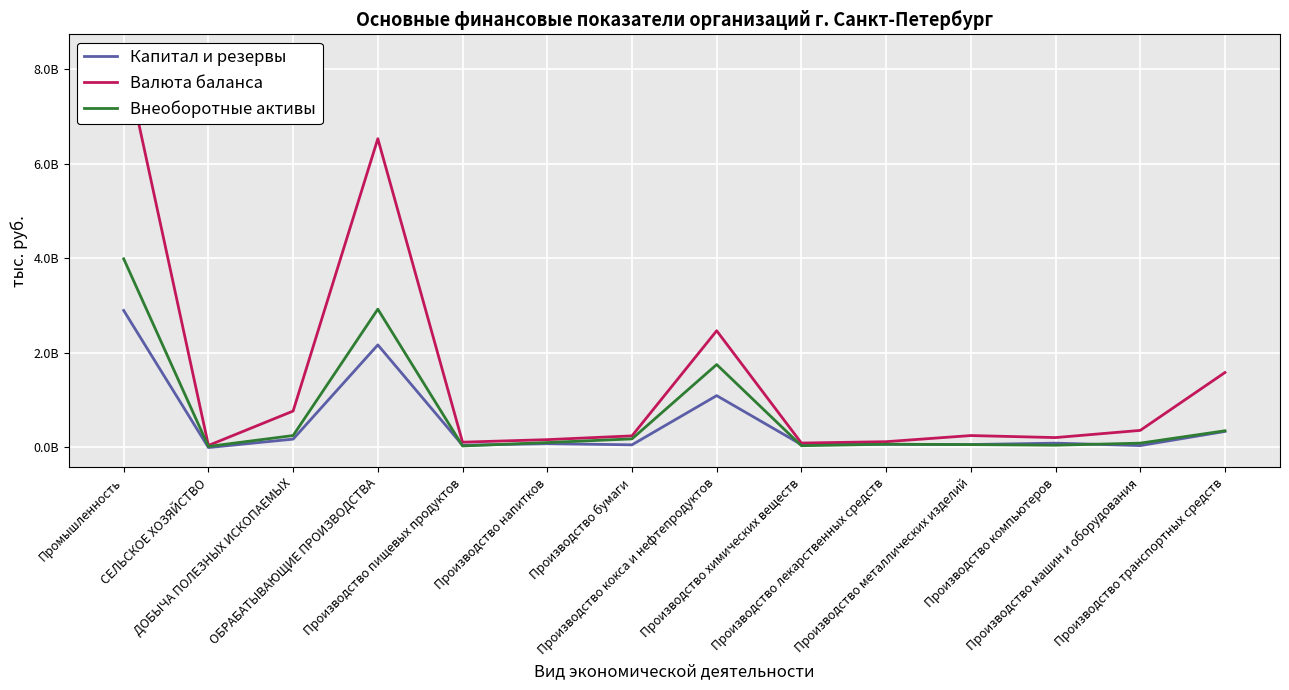

True or false: Капитал и резервы and Валюта баланса intersect in this chart.

False